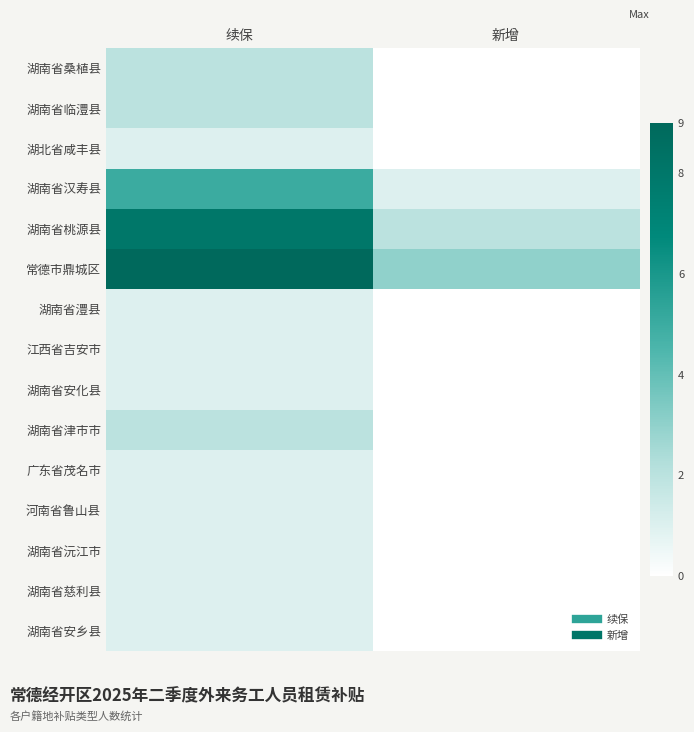

Reading left to right, transcribe all the data shown in this chart.

湖南省桑植县: 续保=2	新增=0
湖南省临澧县: 续保=2	新增=0
湖北省咸丰县: 续保=1	新增=0
湖南省汉寿县: 续保=5	新增=1
湖南省桃源县: 续保=8	新增=2
常德市鼎城区: 续保=9	新增=3
湖南省澧县: 续保=1	新增=0
江西省吉安市: 续保=1	新增=0
湖南省安化县: 续保=1	新增=0
湖南省津市市: 续保=2	新增=0
广东省茂名市: 续保=1	新增=0
河南省鲁山县: 续保=1	新增=0
湖南省沅江市: 续保=1	新增=0
湖南省慈利县: 续保=1	新增=0
湖南省安乡县: 续保=1	新增=0